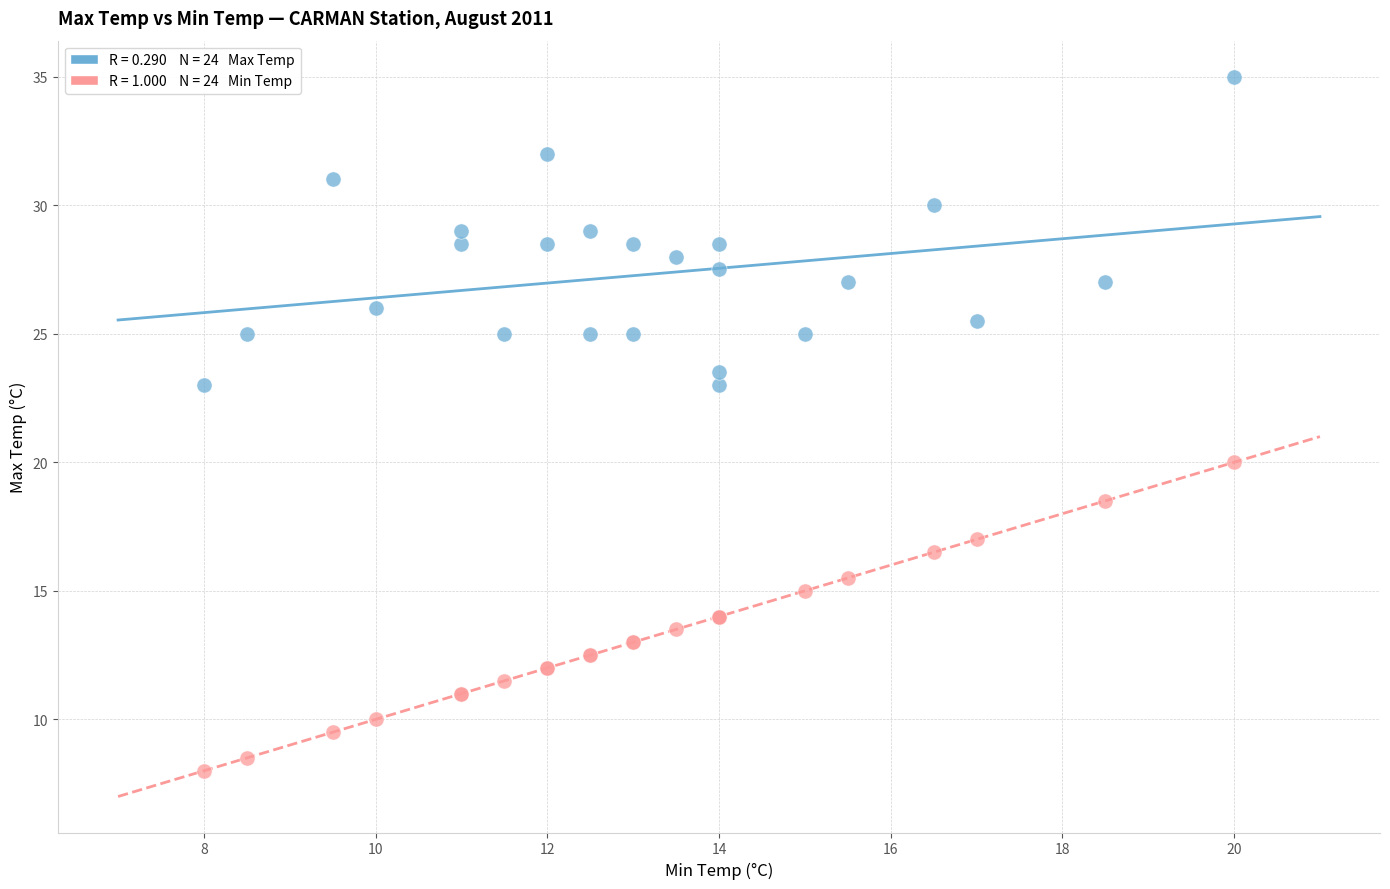

Across all series, what Y value is closest to 21?

20.0